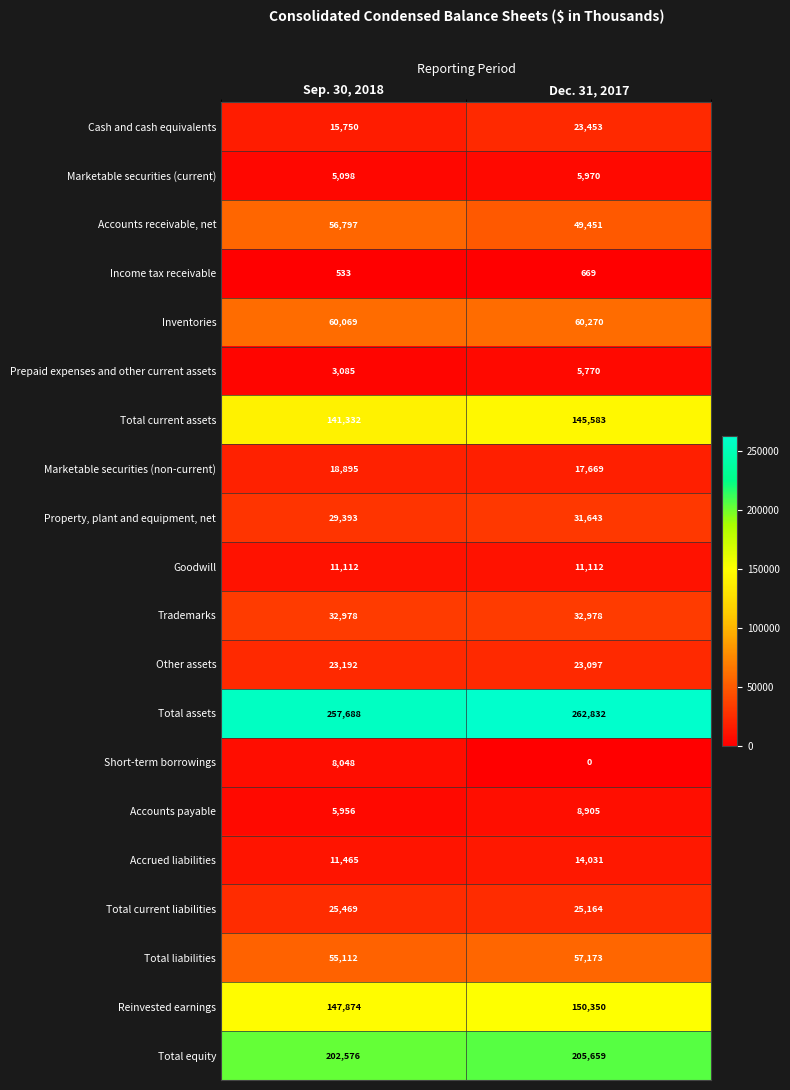

At which category does the chart reach its peak across all series?

Dec. 31, 2017